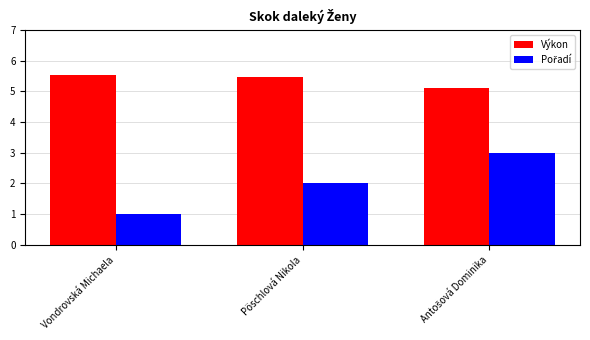

Count the Výkon values in the range 5 to 6.

3